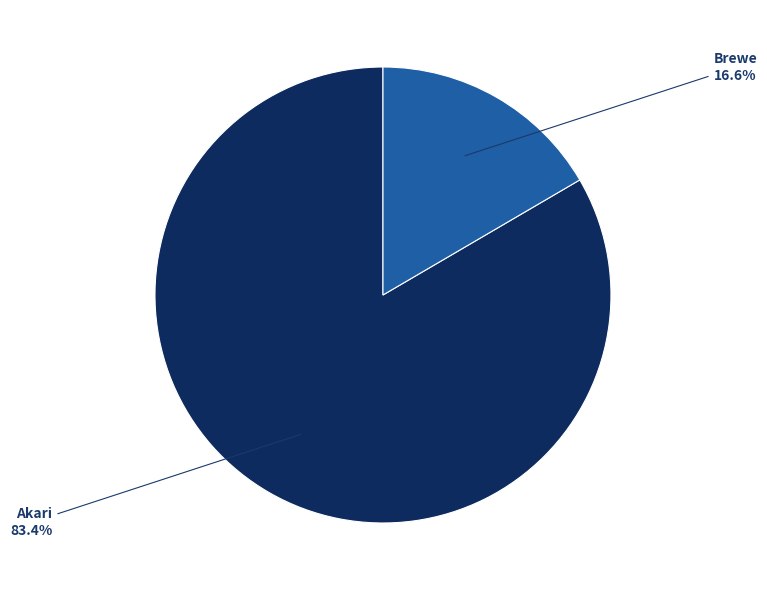

Do Brewe and Akari together represent more than half of the pie?

Yes